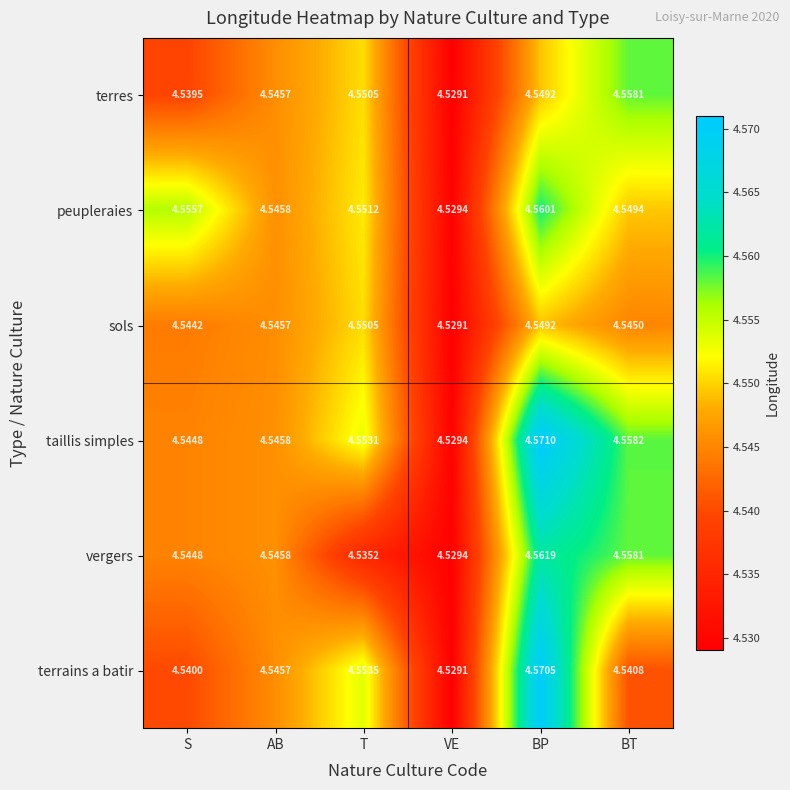

Which series has the widest spread of values?

taillis simples